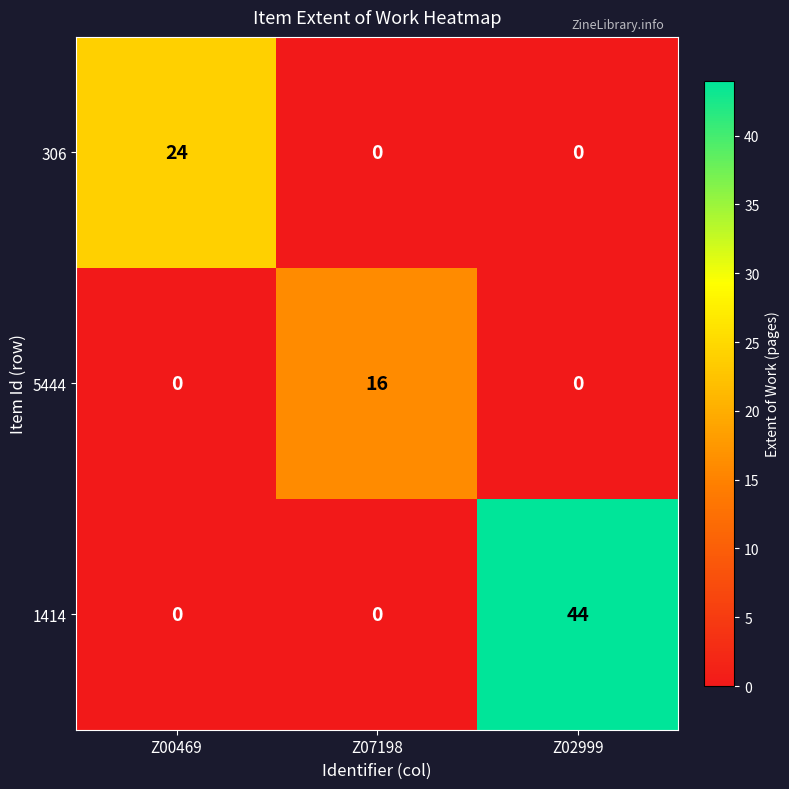

List the series in order of their overall mean, lowest first.

5444, 306, 1414